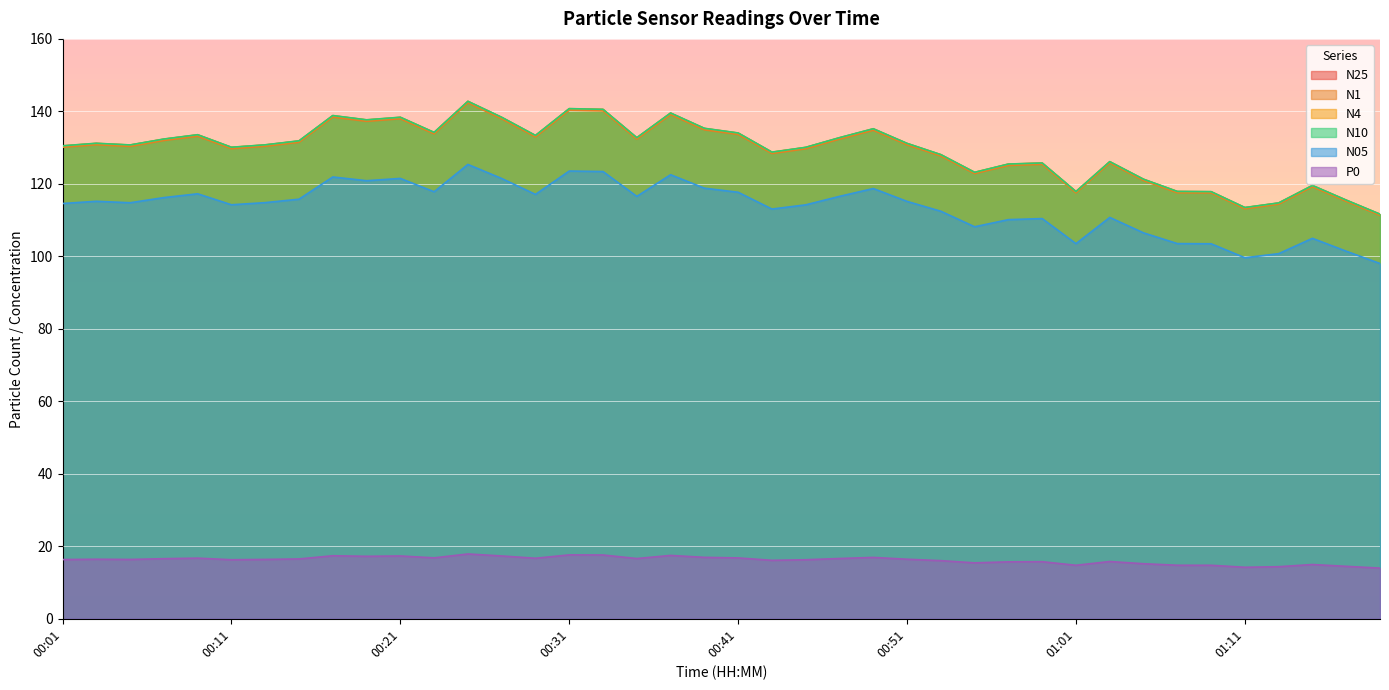

Which has a higher value, 01:07 or 00:31?

00:31